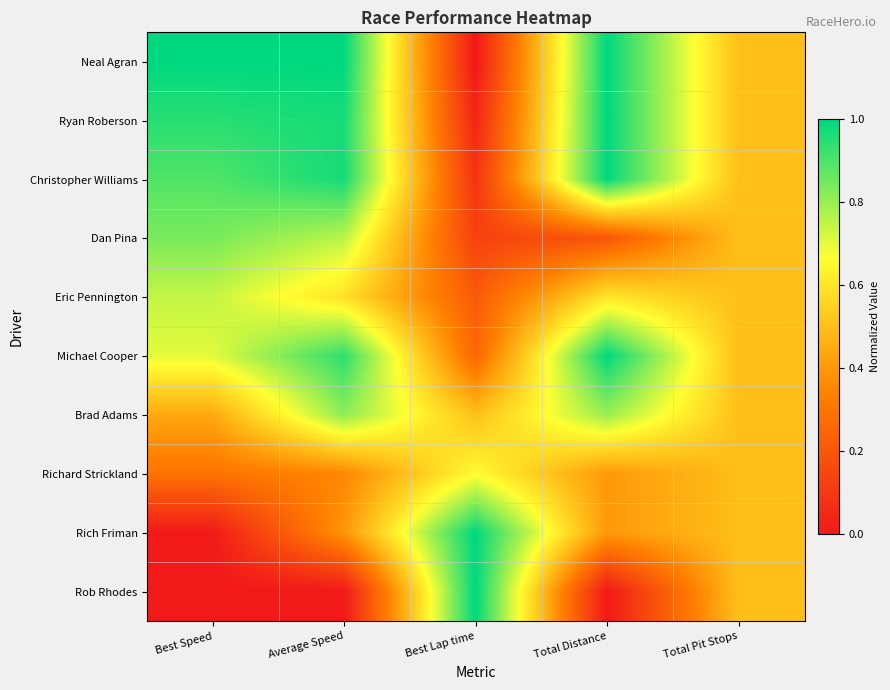

Which category has the highest value across all series?

Best Speed